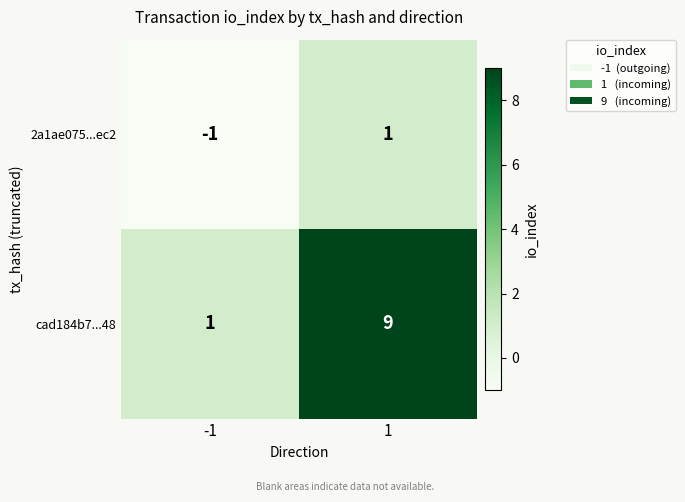

List the series in order of their peak value, lowest first.

2a1ae075...ec2, cad184b7...48